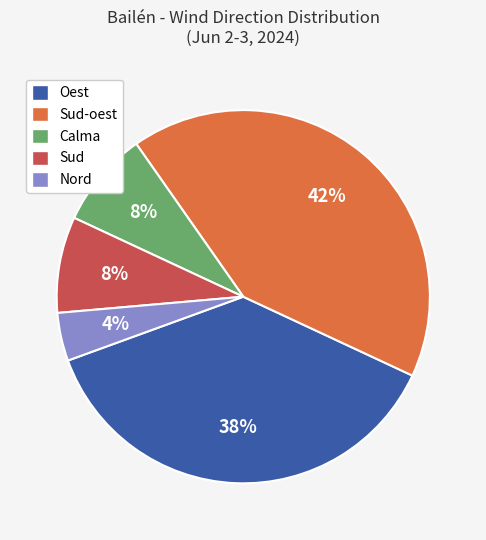

Which slice is the smallest?

Nord